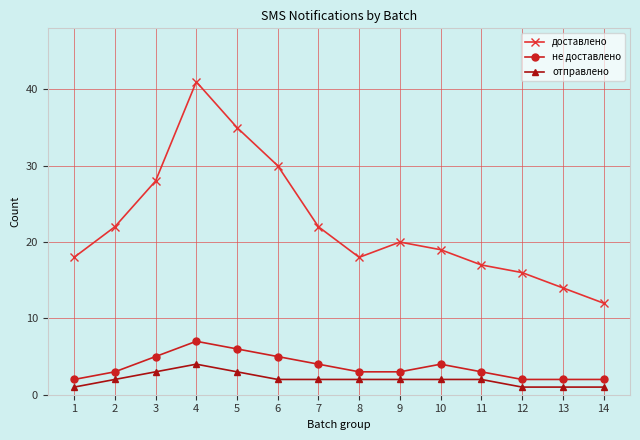

What is the difference between the не доставлено values at 7 and 1?

2